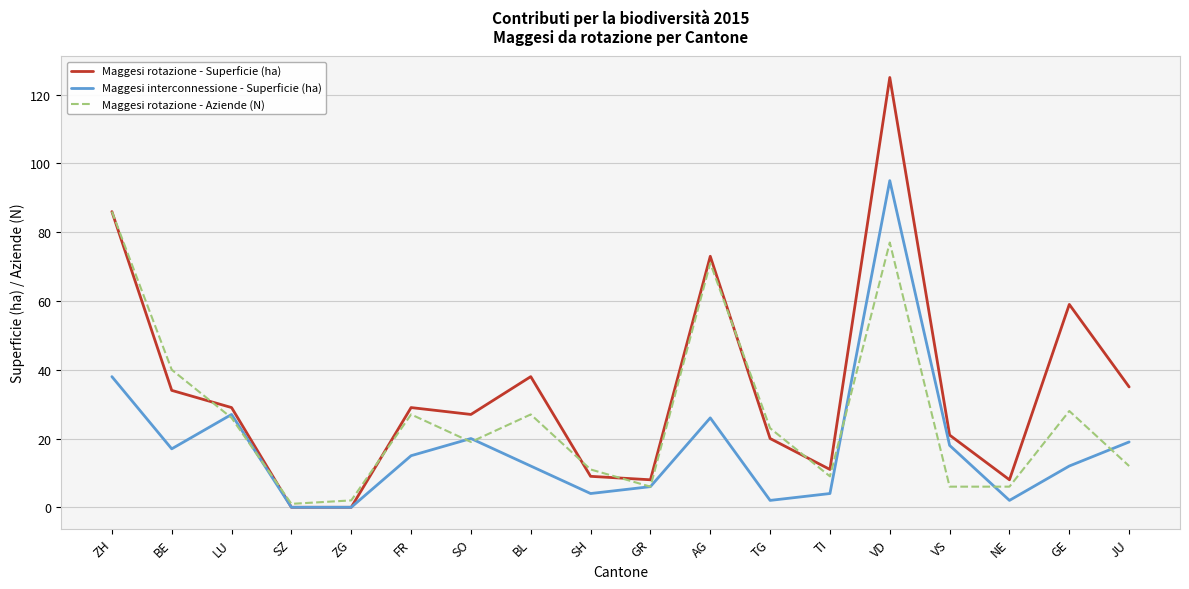

Between FR and TG, which series saw the biggest shift?

Maggesi interconnessione - Superficie (ha)